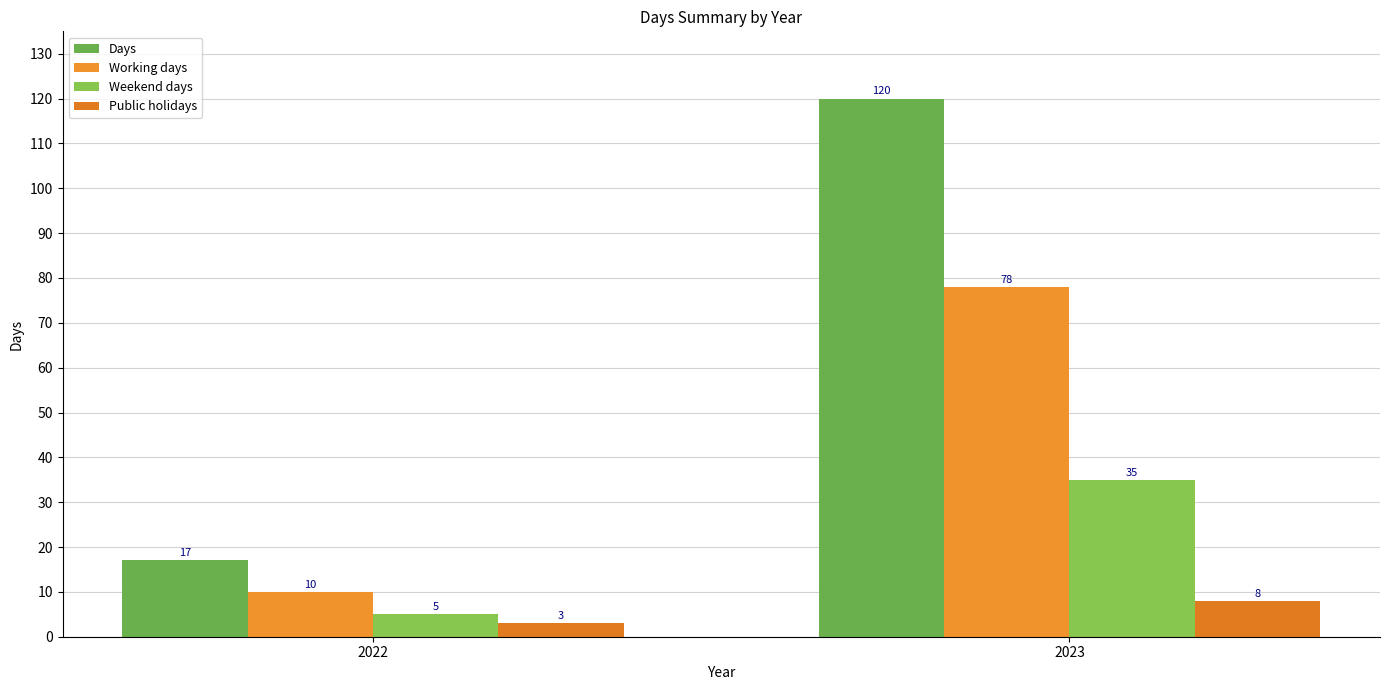

Rank the series by their maximum value, from highest to lowest.

Days, Working days, Weekend days, Public holidays